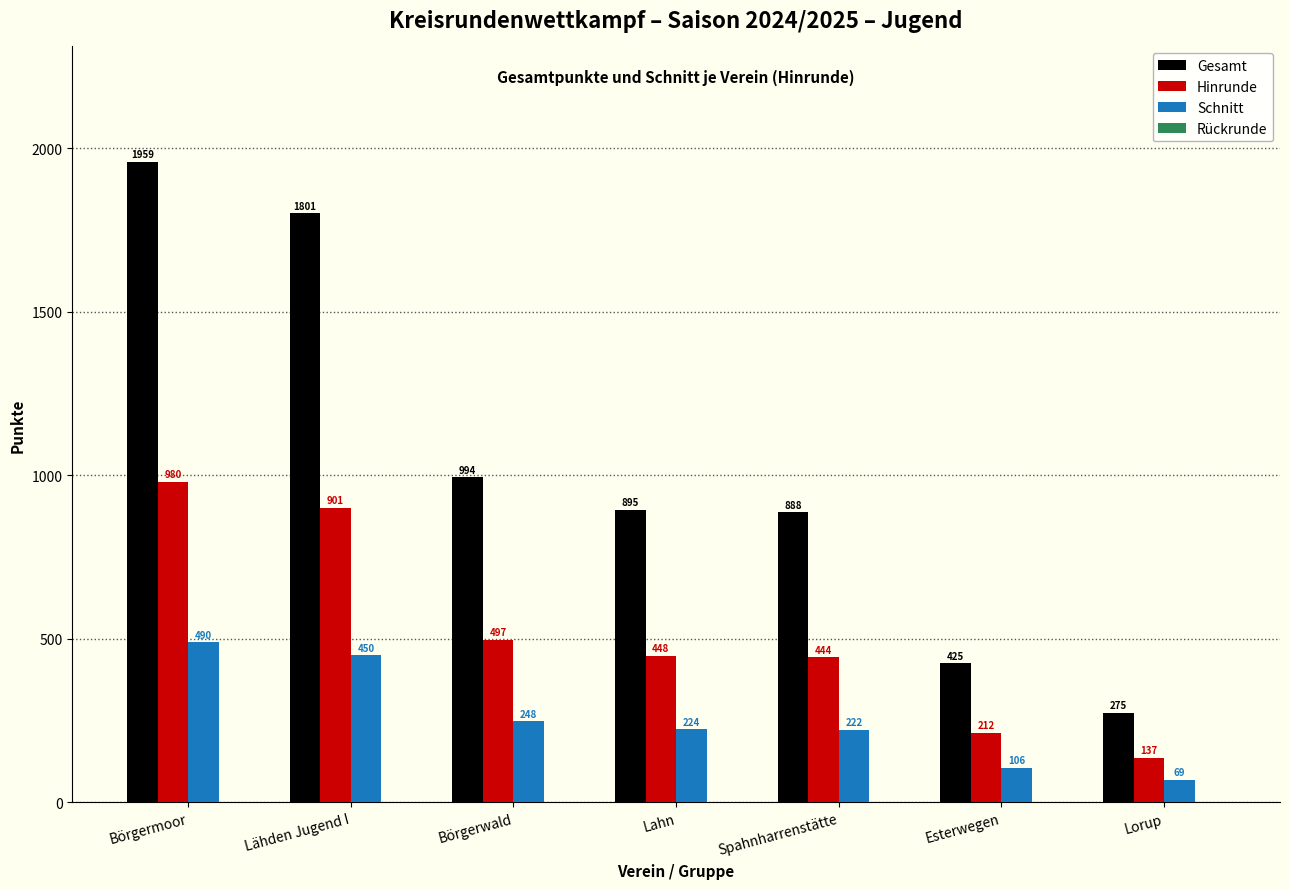

At which category is the sum across all series the highest?

Börgermoor